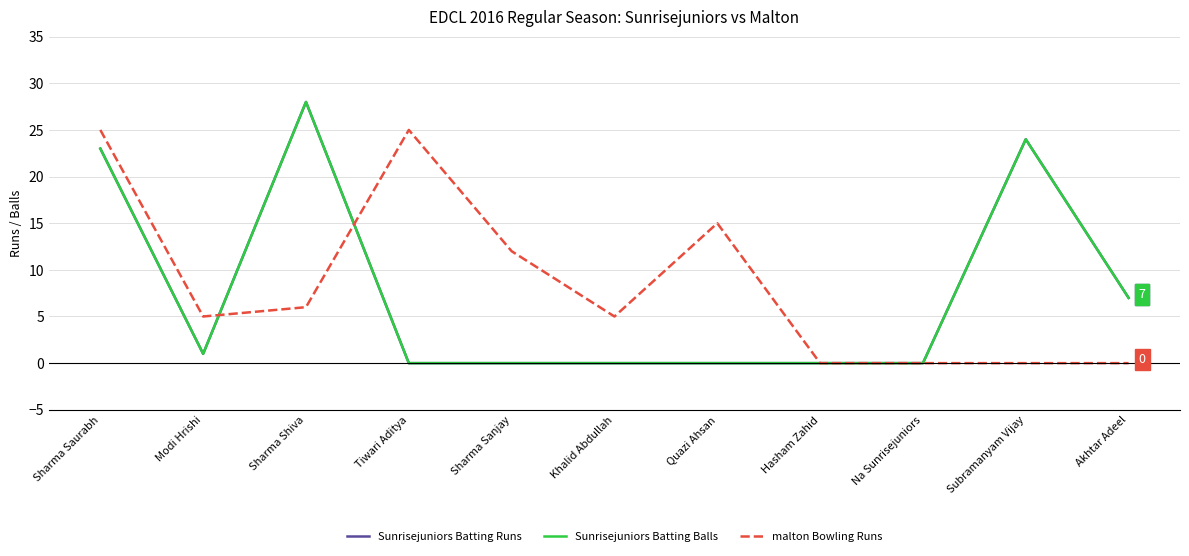

Does the chart display data point markers on the line(s)?

No